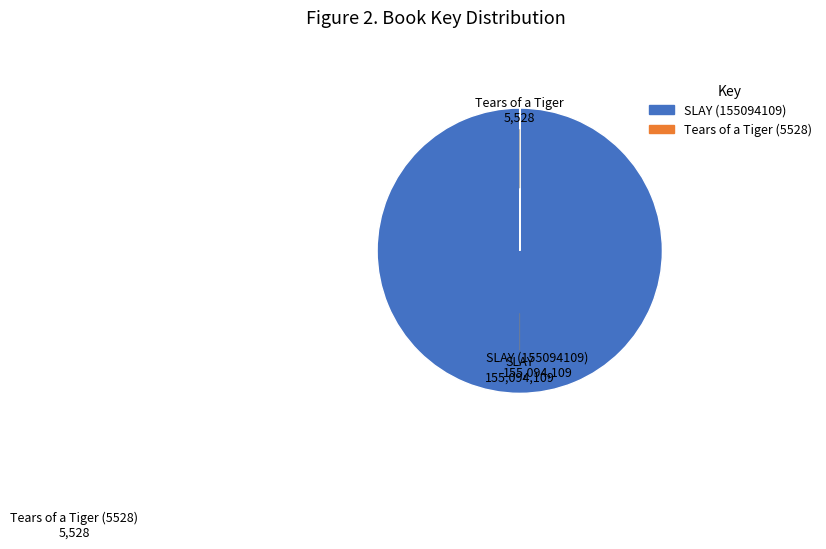

True or false: SLAY (155094109) accounts for 90% of the total.

False